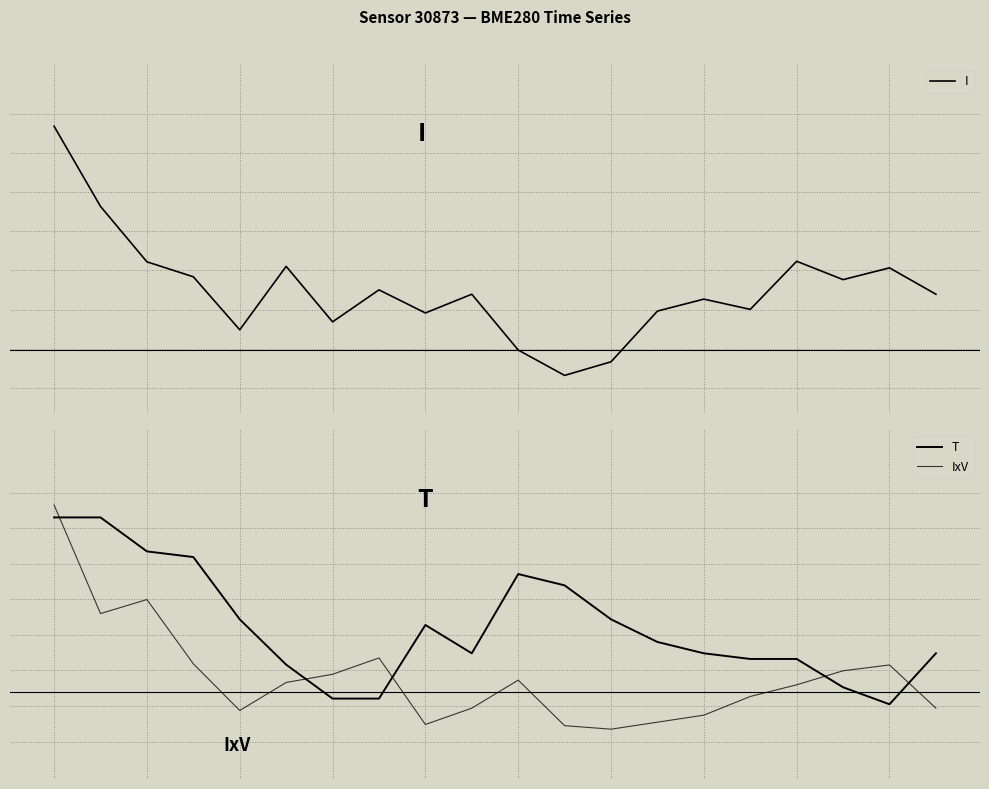

At which category does the chart reach its minimum across all series?

12